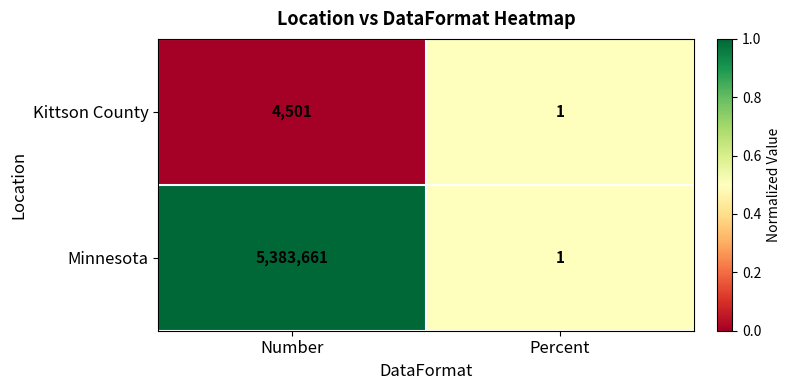

Between Number and Percent, which series saw the biggest shift?

Minnesota